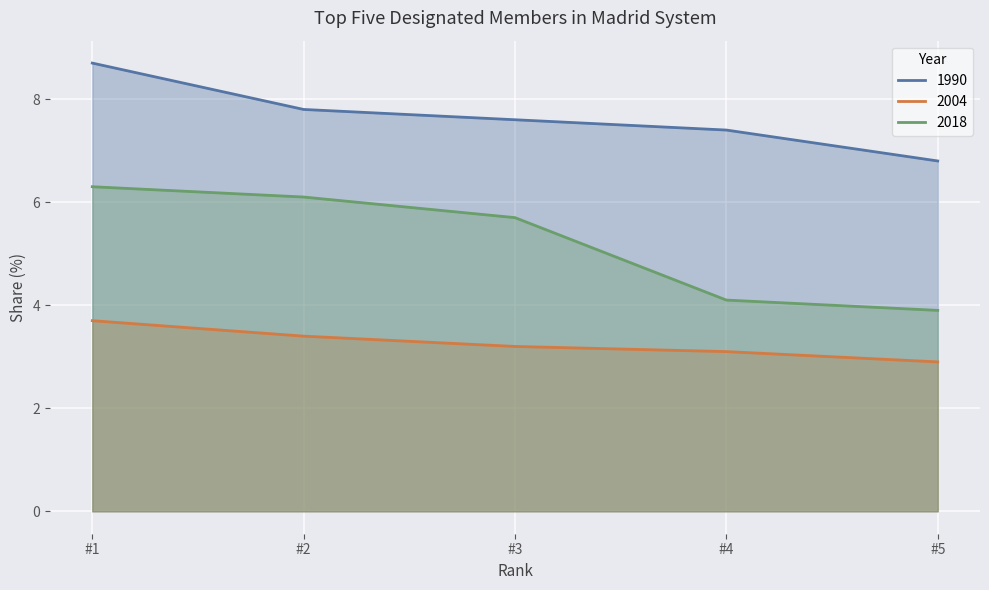

True or false: 2004 and 1990 cross at least once.

False